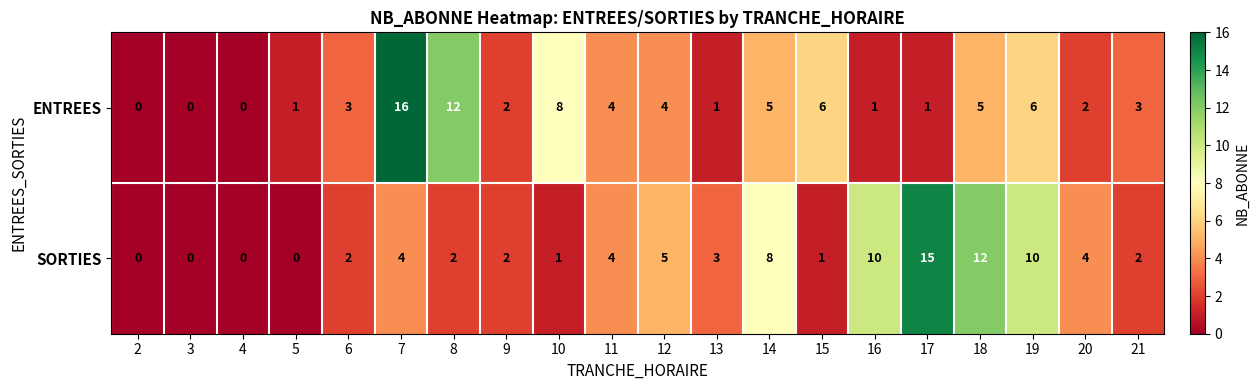

What is the total value across all series at 20?

6